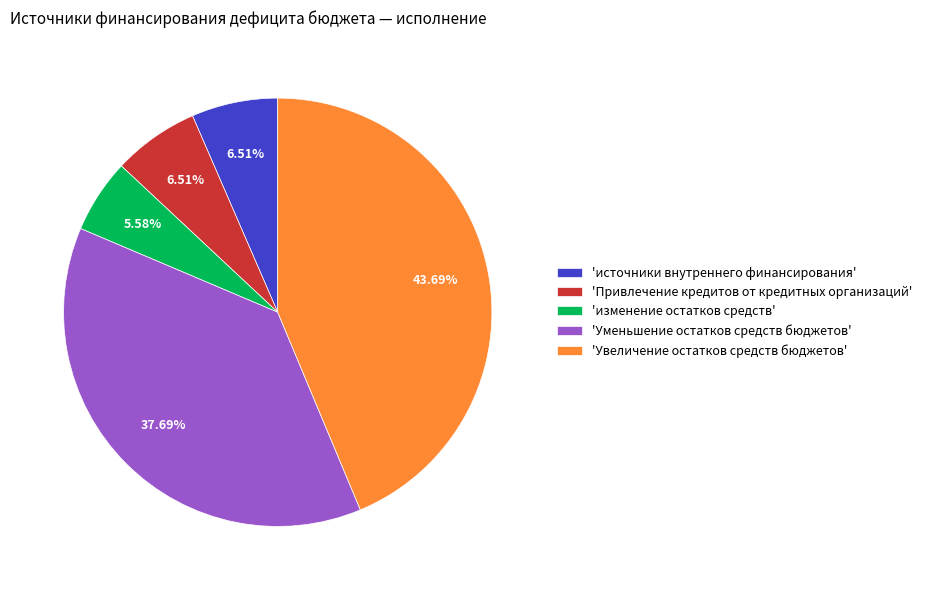

Which category has the biggest portion of the pie?

'Увеличение остатков средств бюджетов'